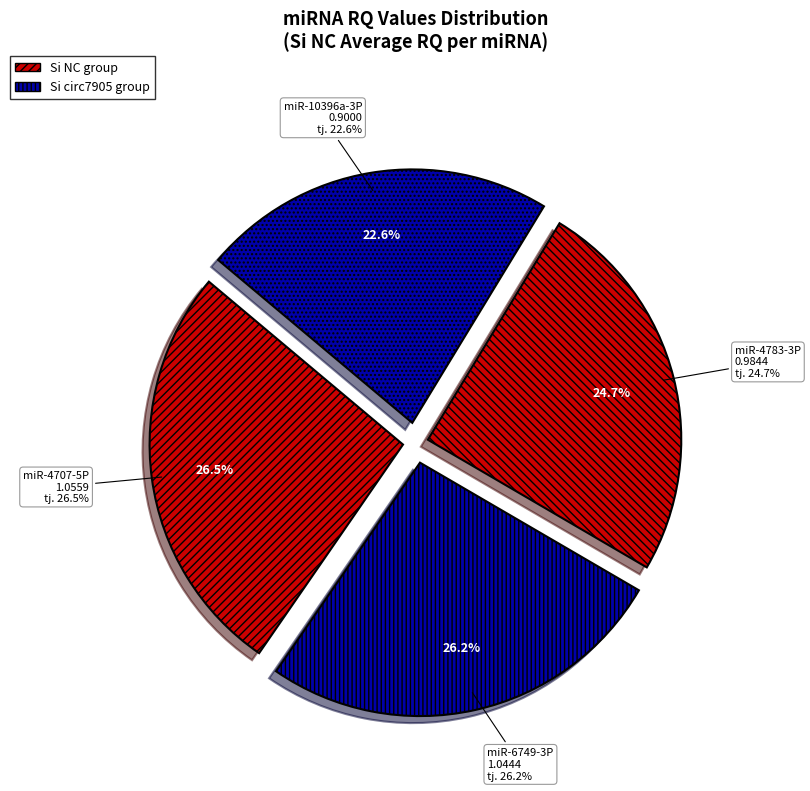

How much of the chart is everything except 2?

75.3%